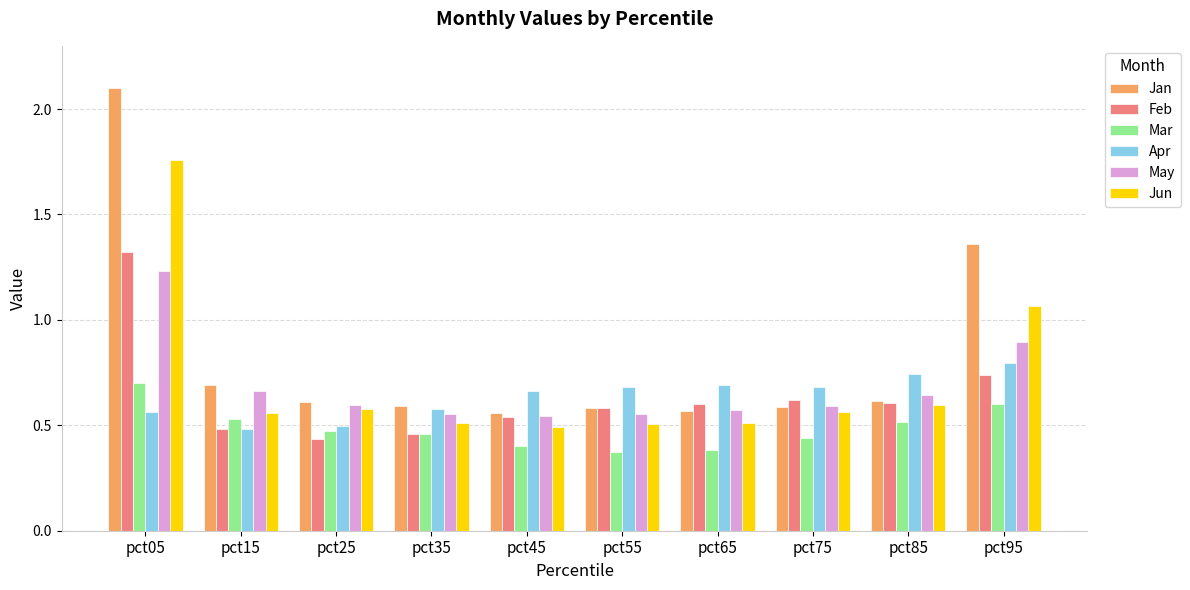

What is the total value across all series at pct35?

3.2